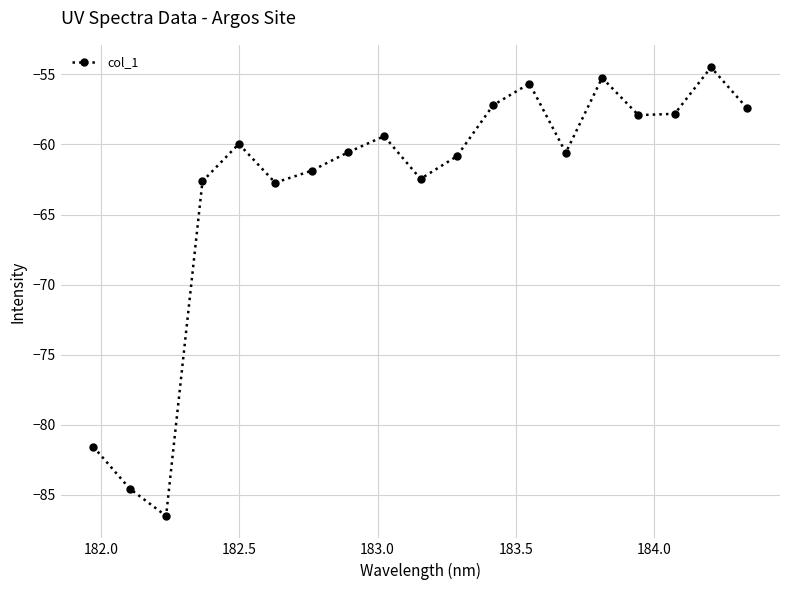

What is the difference between the maximum and second lowest values?

30.1